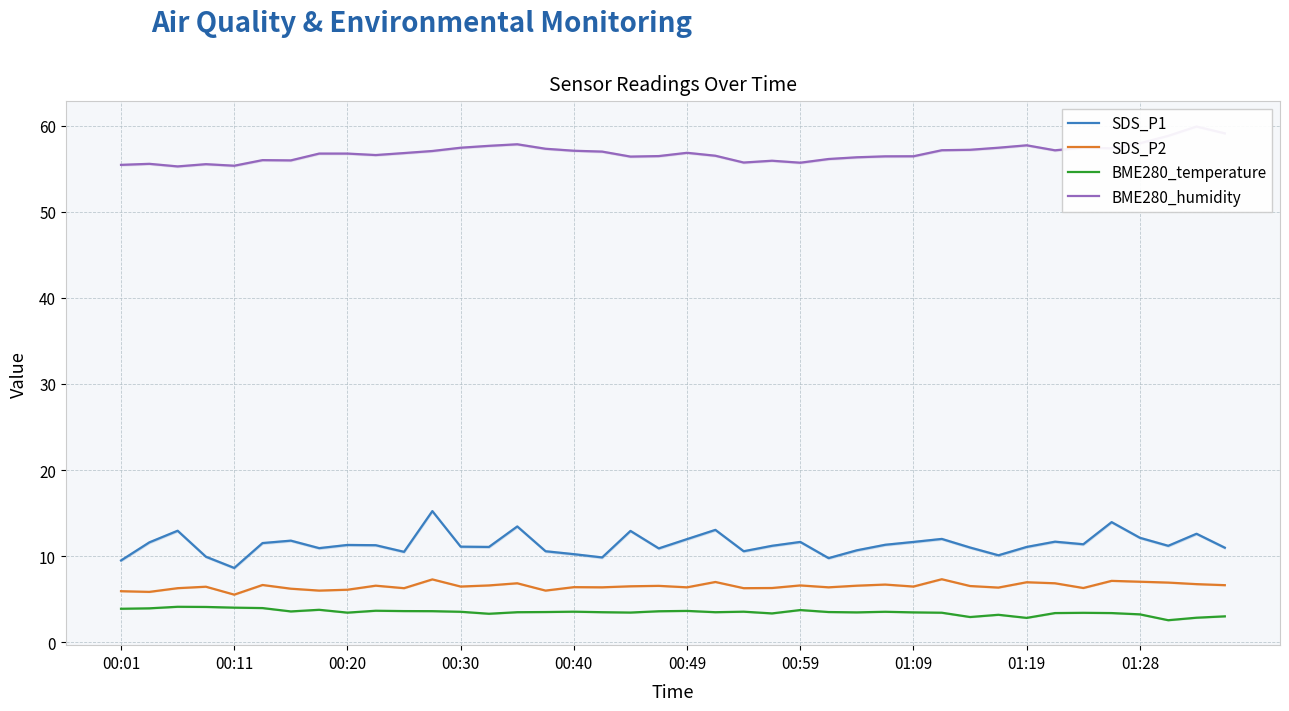

In BME280_humidity, how many points are higher than both neighbors (excluding endpoints)?

9